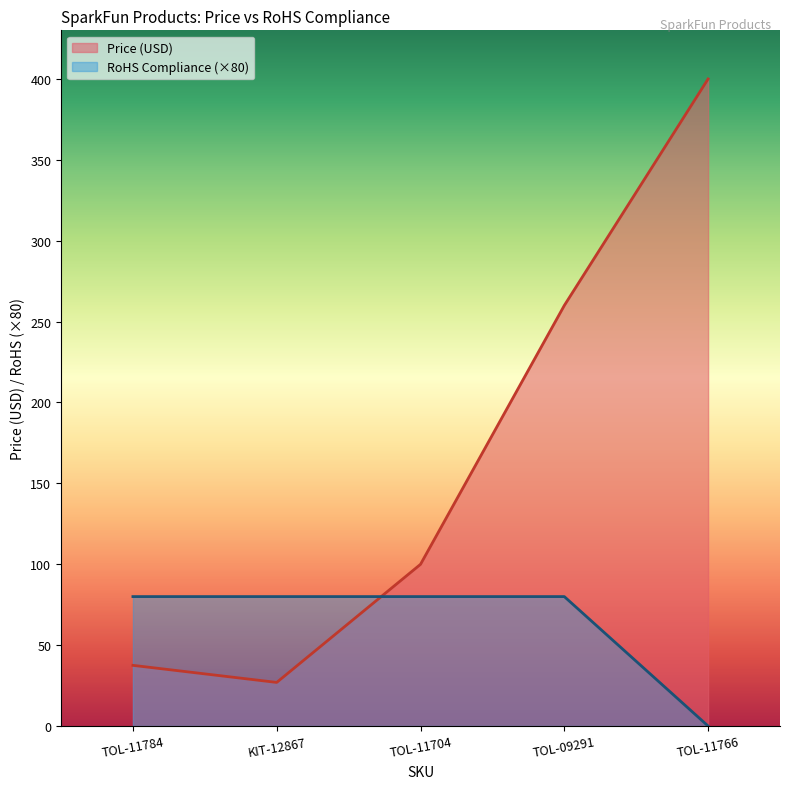

True or false: Price (USD) and RoHS Compliance intersect in this chart.

True